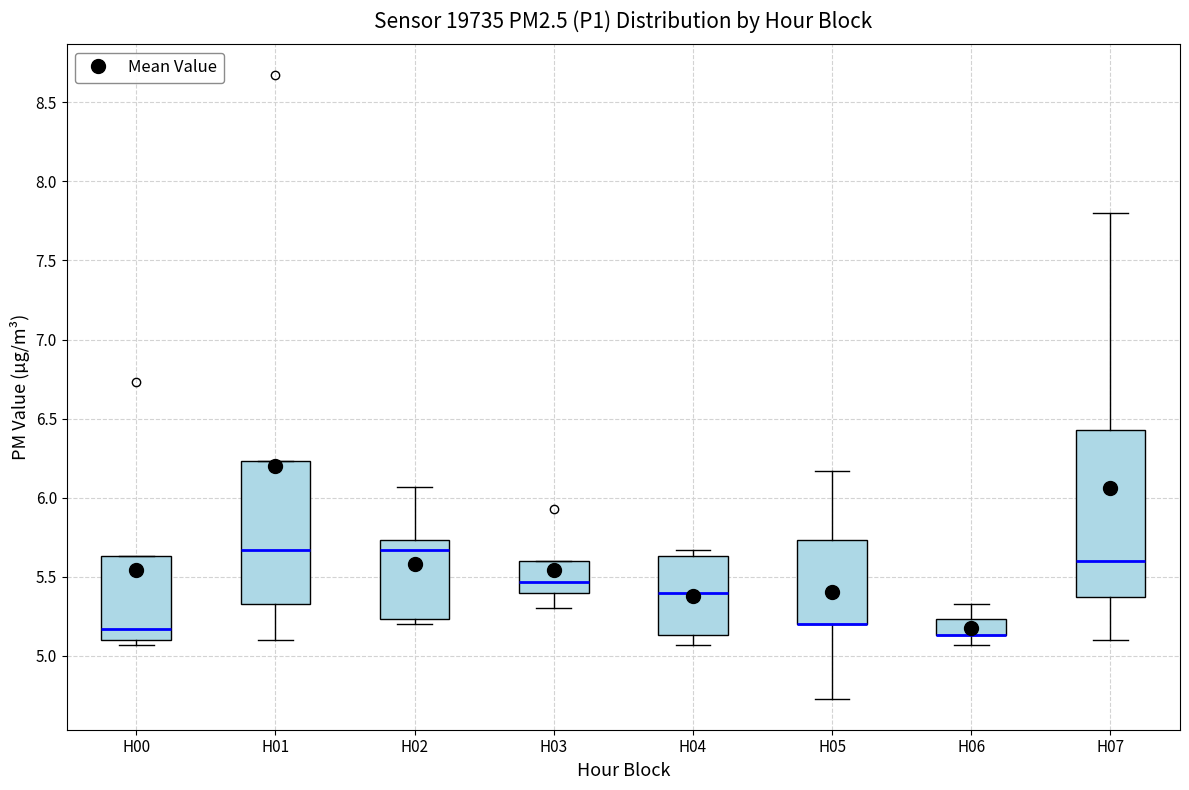

Where does the median line of the box for H03 sit on the y-axis? The values are not printed on the chart, so give them approximately, as read against the axis.

5.45